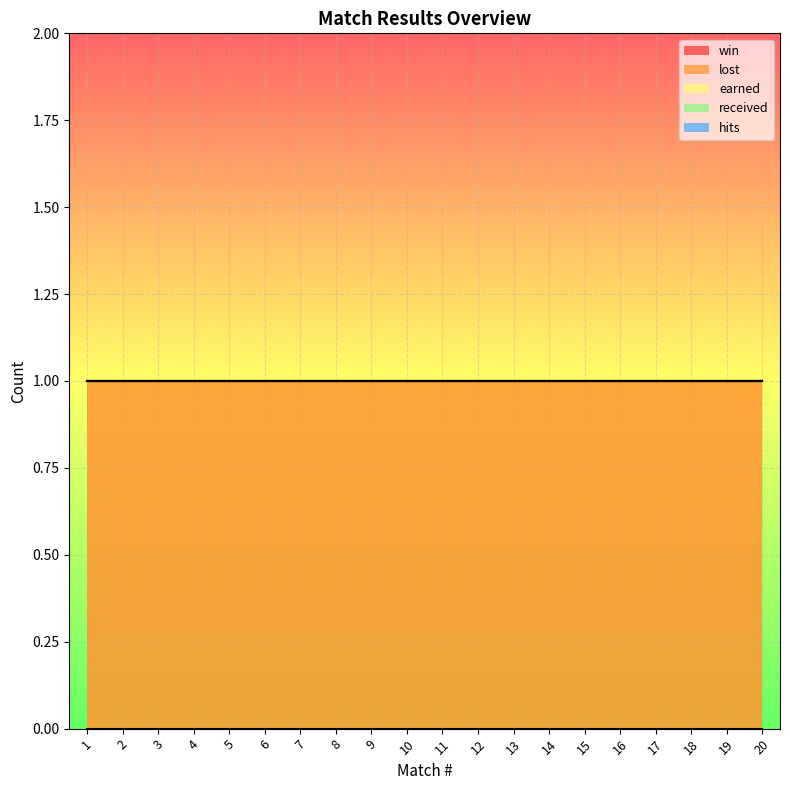

True or false: win and lost intersect in this chart.

False